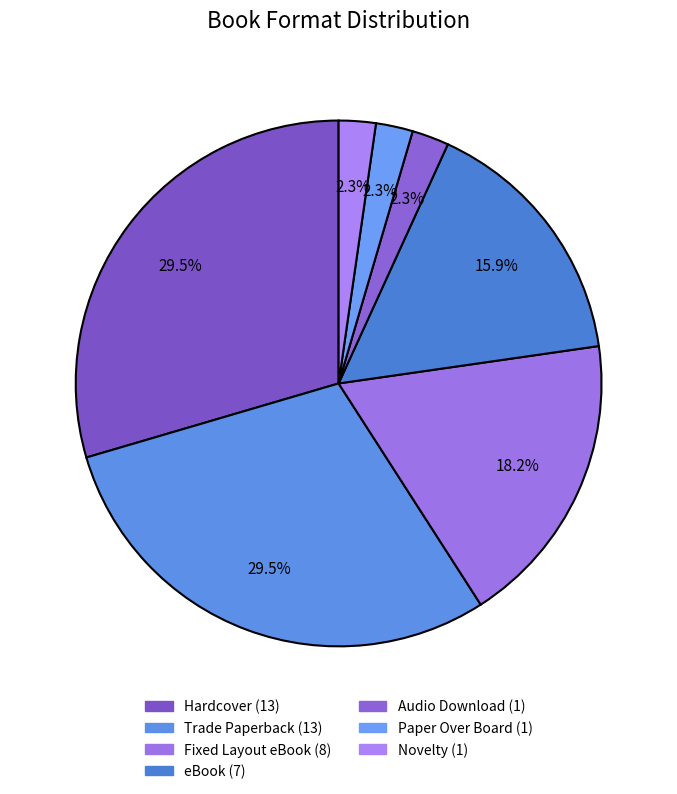

To the nearest percent, what is the difference between the eBook and Paper Over Board slice percentages?

14%